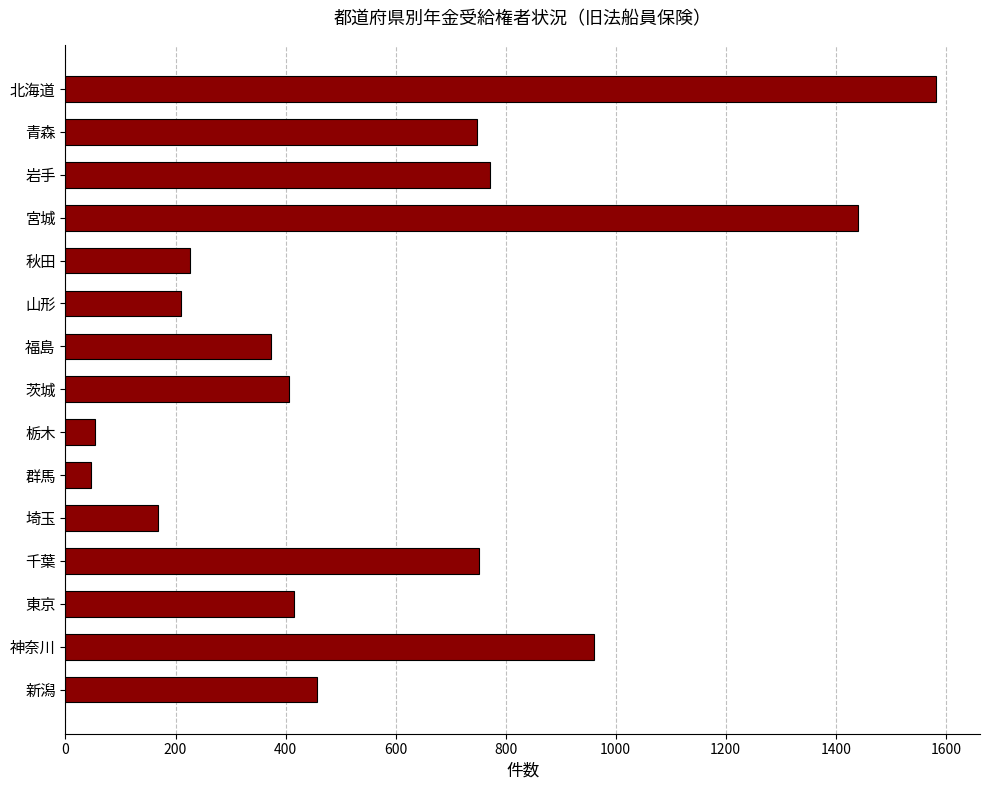

What is the difference between the second highest and second lowest values?

1387